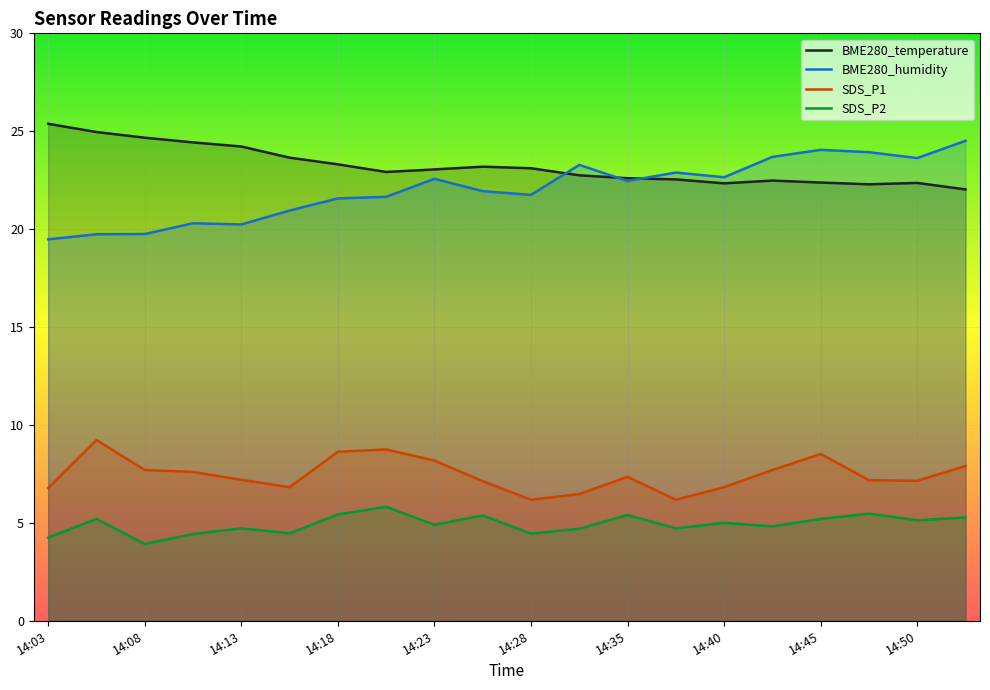

What is the difference between the highest and lowest values at 19?

19.2